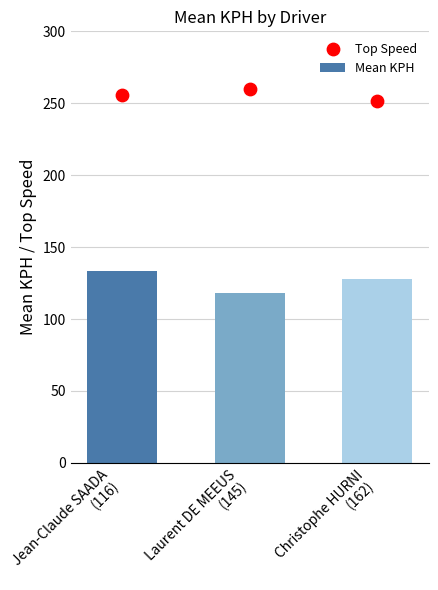

At which category is the sum across all series the highest?

Jean-Claude SAADA
(116)